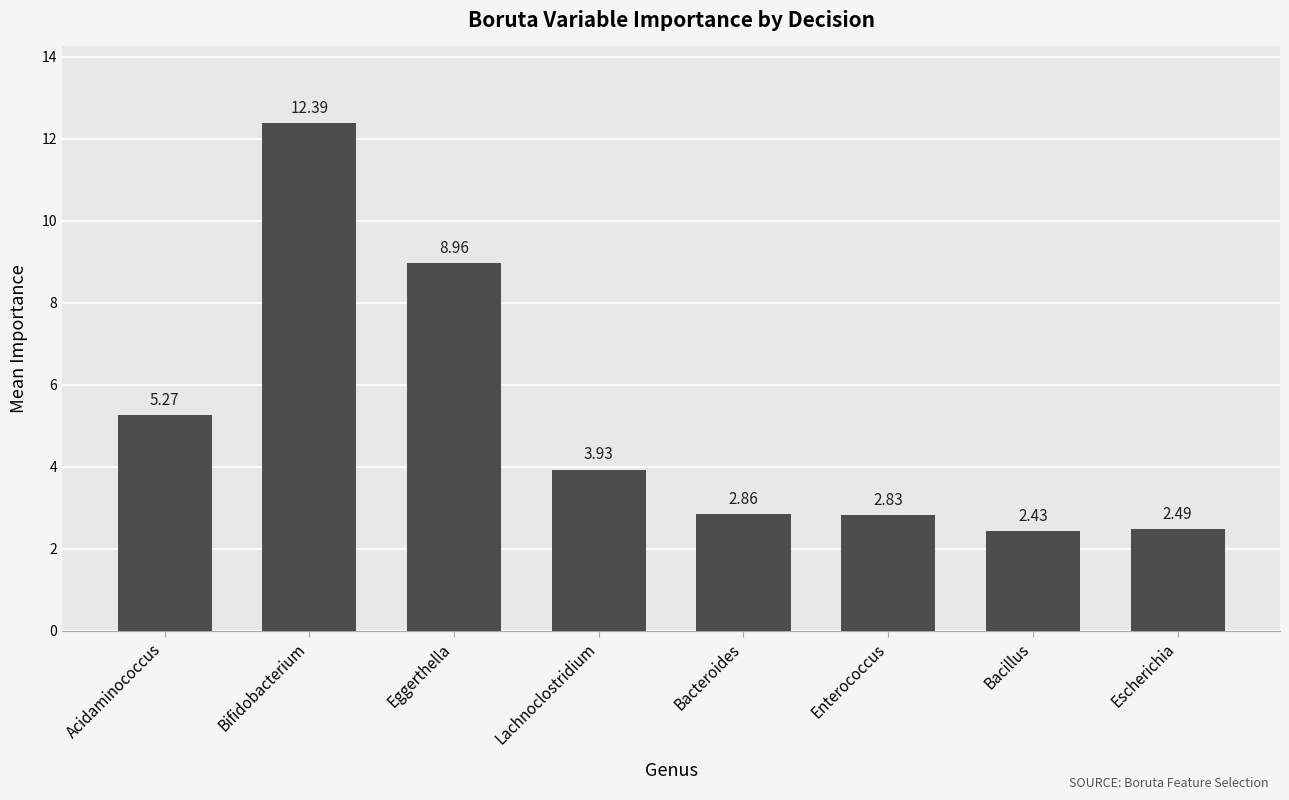

What is the label of the 2nd bar from the left?

Bifidobacterium